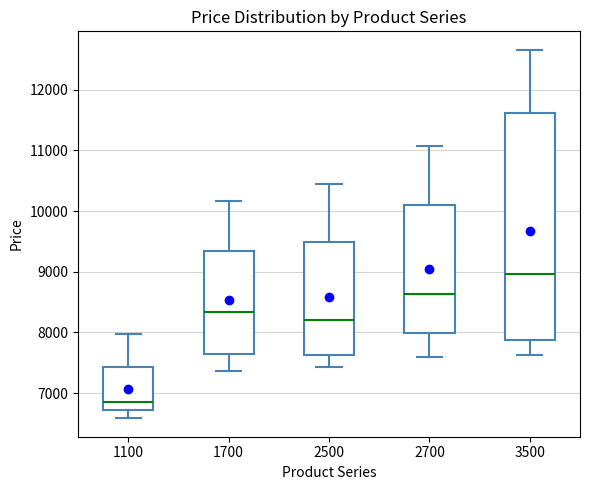

Which box's median line is the highest?

3500